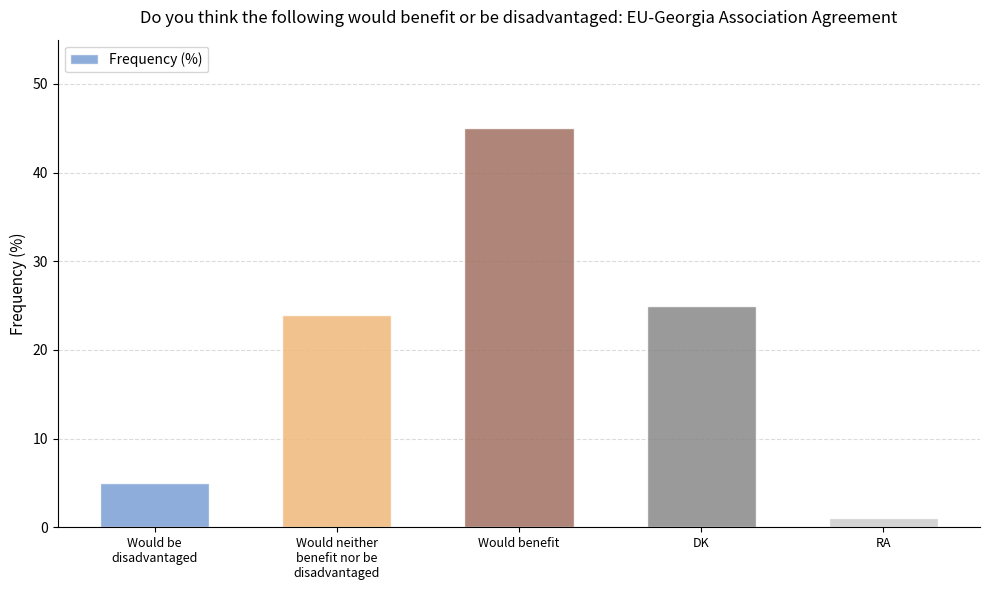

Rank the categories by value from lowest to highest.

RA, Would be
disadvantaged, Would neither
benefit nor be
disadvantaged, DK, Would benefit